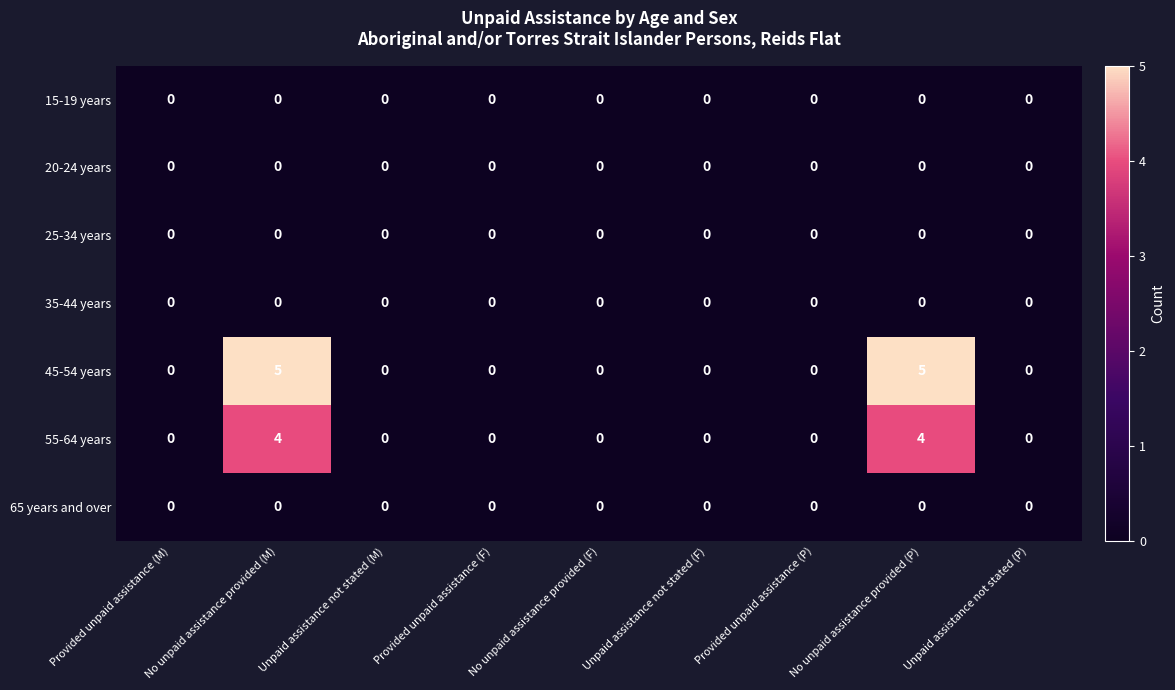

Which series has the largest total across all categories?

45-54 years